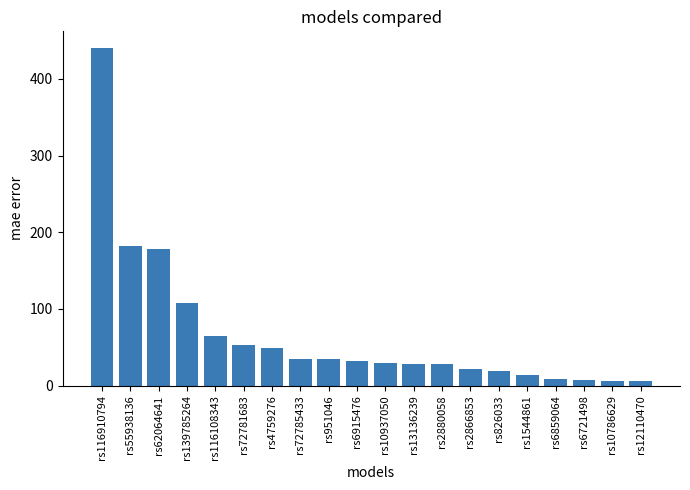

Which label corresponds to the largest value in the chart?

rs116910794